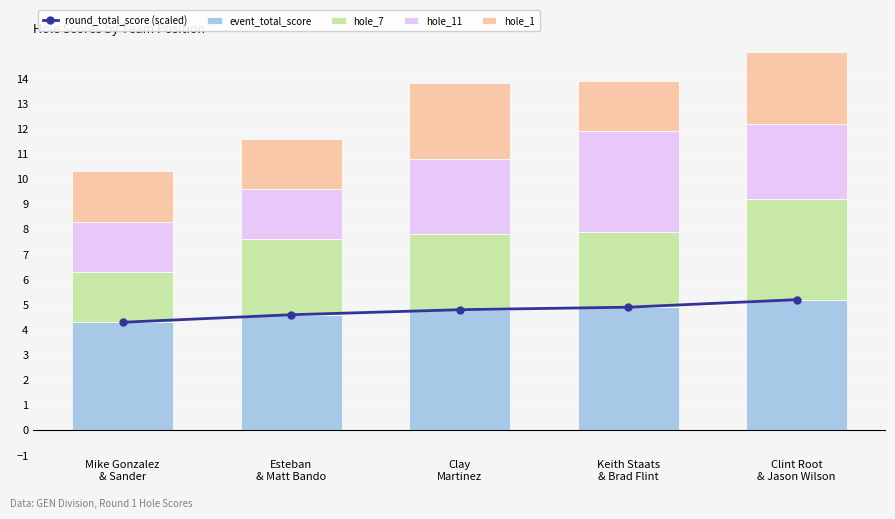

What is the average value of the hole_11 series?

2.8